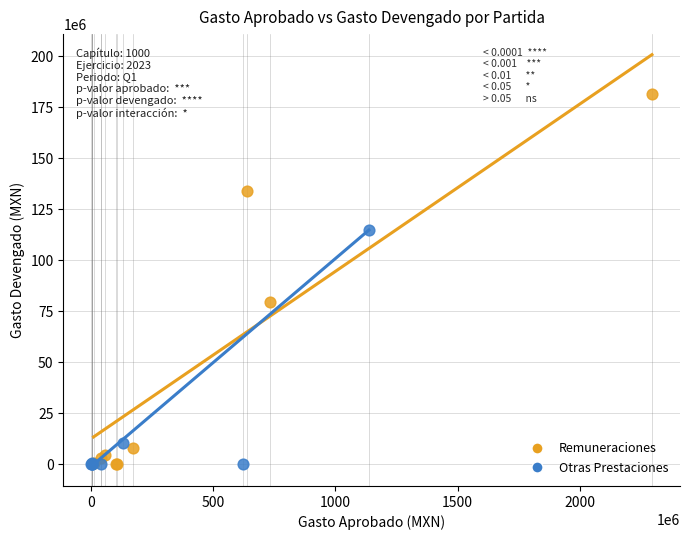

Which series has the largest Y range (max minus min)?

Remuneraciones